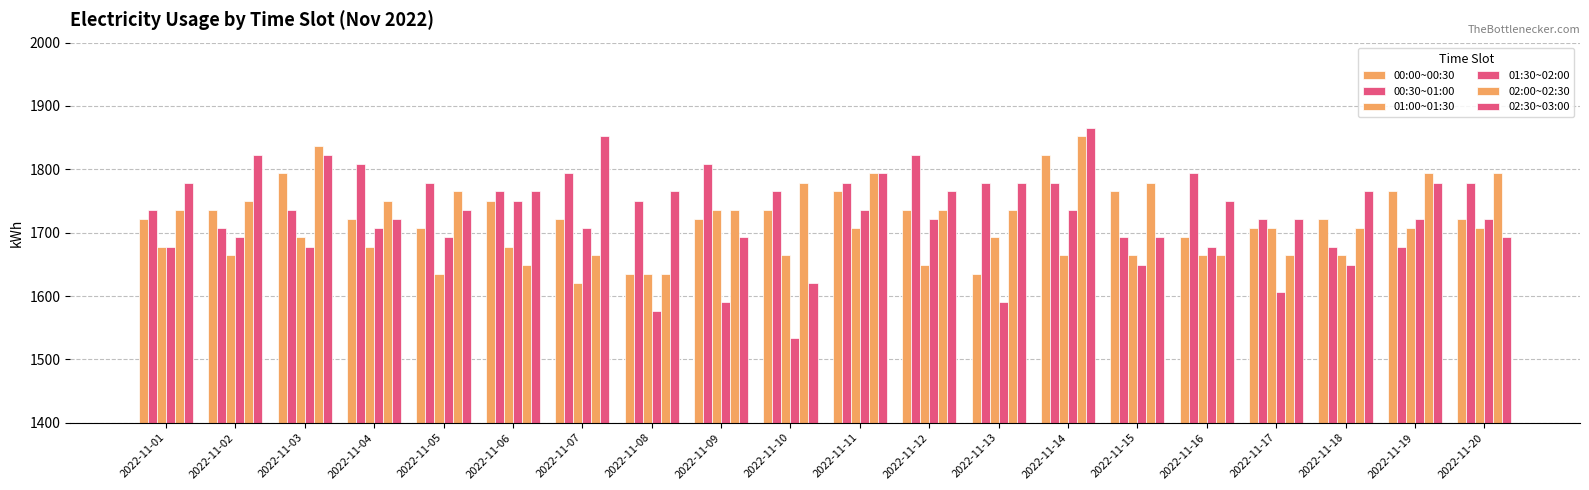

Which series has the largest range (max minus min)?

02:30~03:00